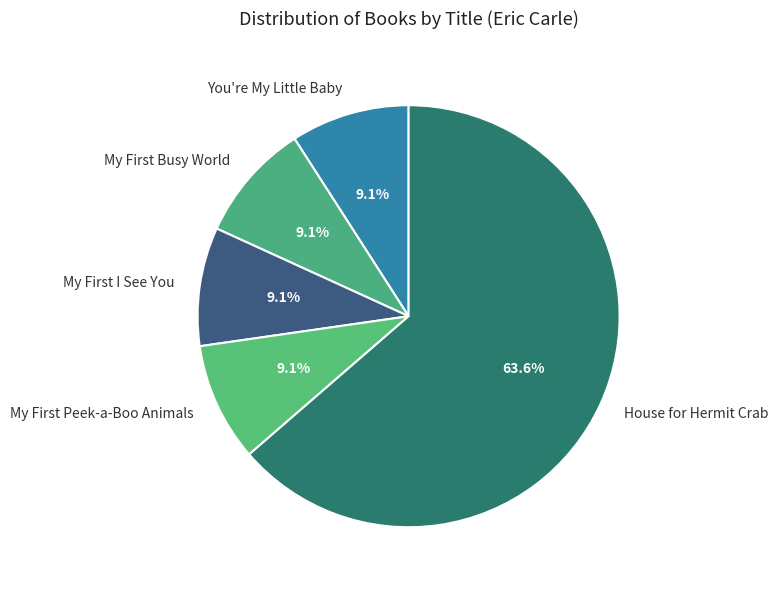

What is the majority slice?

House for Hermit Crab